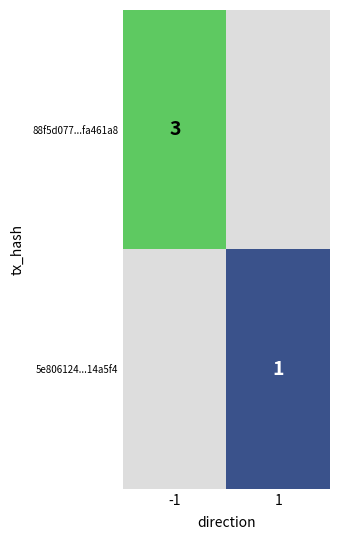

The value of 5e806124...14a5f4 at 1 is 1. True or false?

True